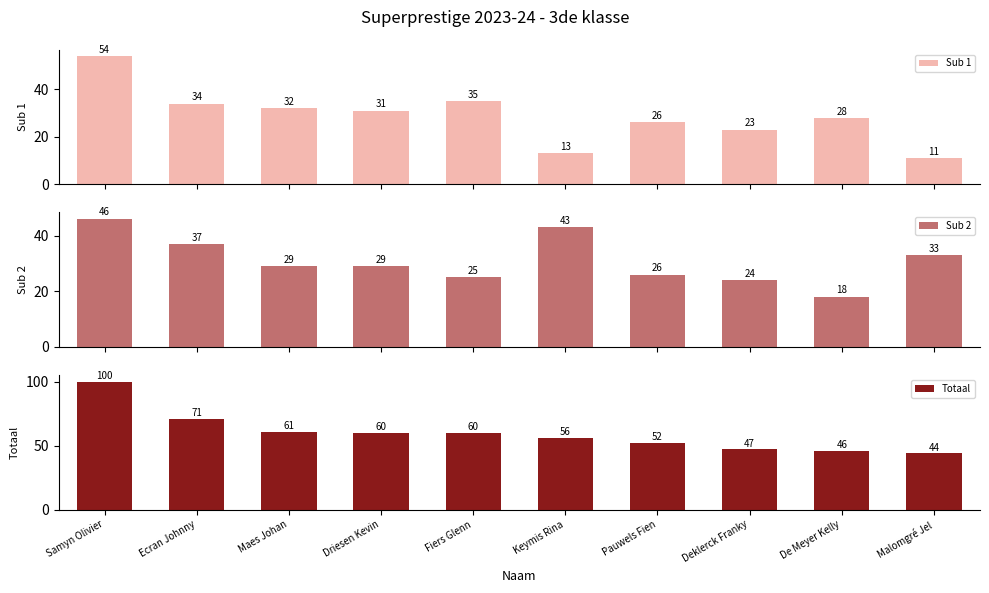

Reading left to right, what are all the values shown in this chart?

Sub 1: 54	34	32	31	35	13	26	23	28	11
Sub 2: 46	37	29	29	25	43	26	24	18	33
Totaal: 100	71	61	60	60	56	52	47	46	44